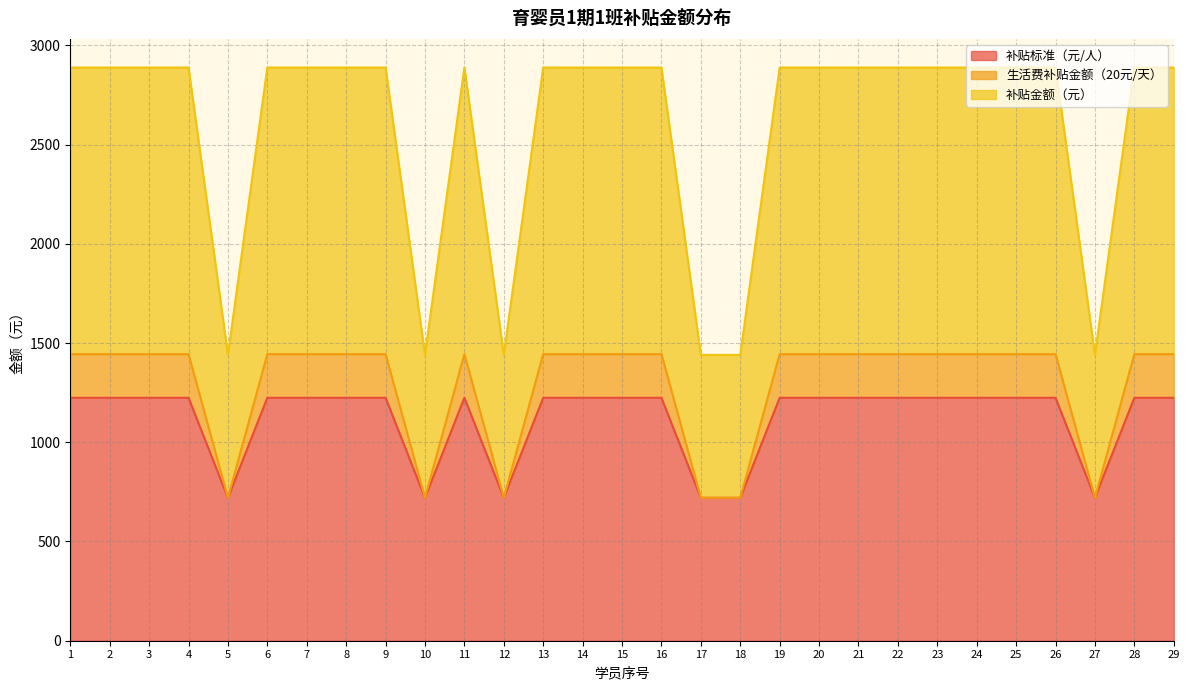

True or false: 生活费补贴金额（20元/天） and 补贴金额（元） intersect in this chart.

False